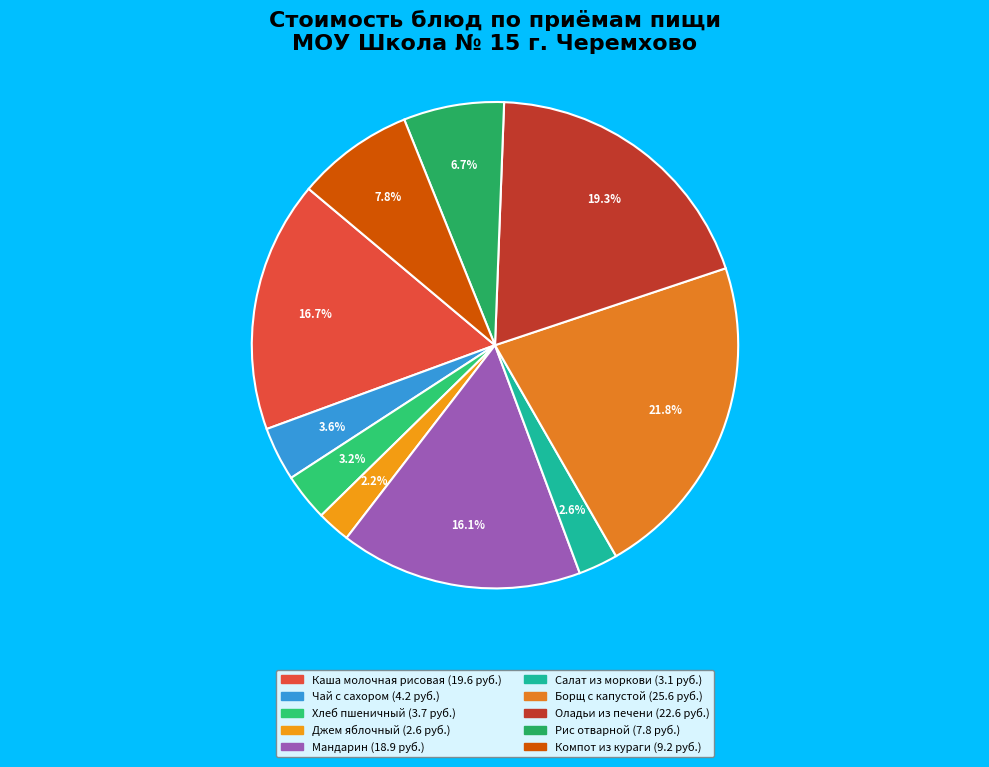

Rank the categories by value from lowest to highest.

Джем яблочный, Салат из моркови, Хлеб пшеничный, Чай с сахором, Рис отварной, Компот из кураги, Мандарин, Каша молочная рисовая, Оладьи из печени, Борщ с капустой